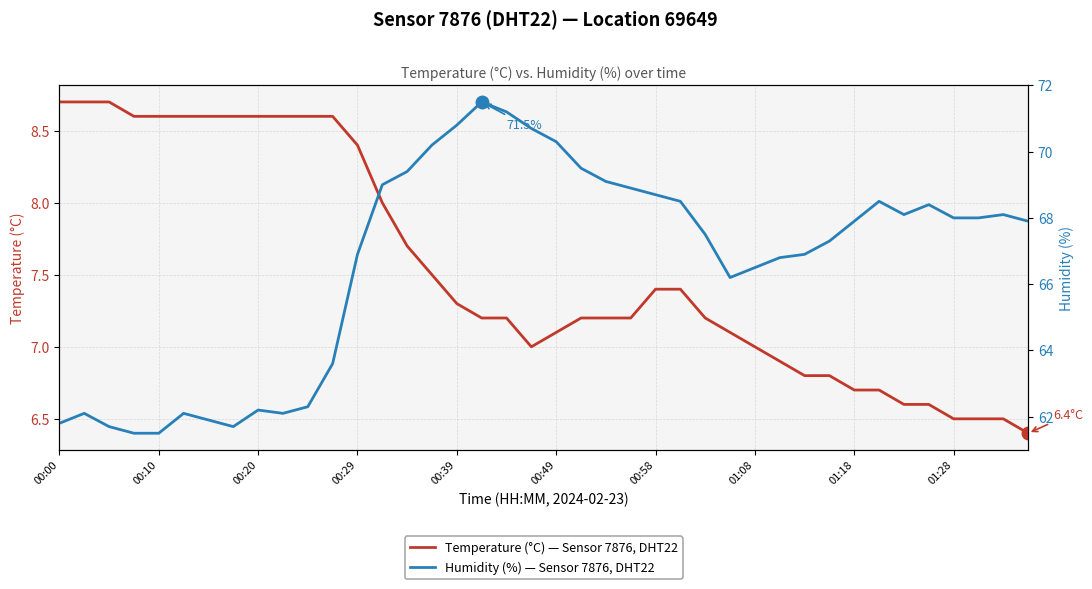

At which category does the chart reach its minimum across all series?

39